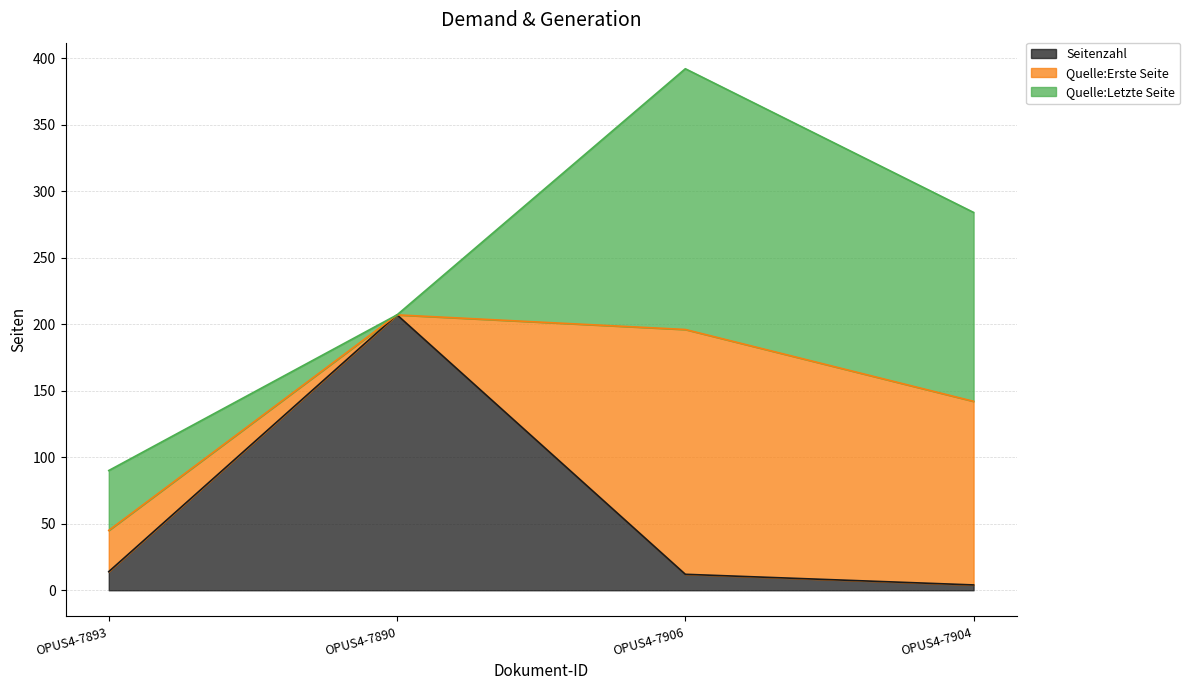

What is the label of the 2nd point from the left?

OPUS4-7890